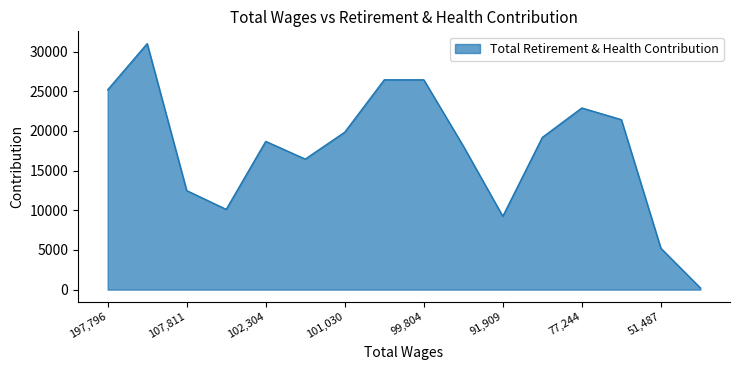

Does the chart have visible grid lines?

No